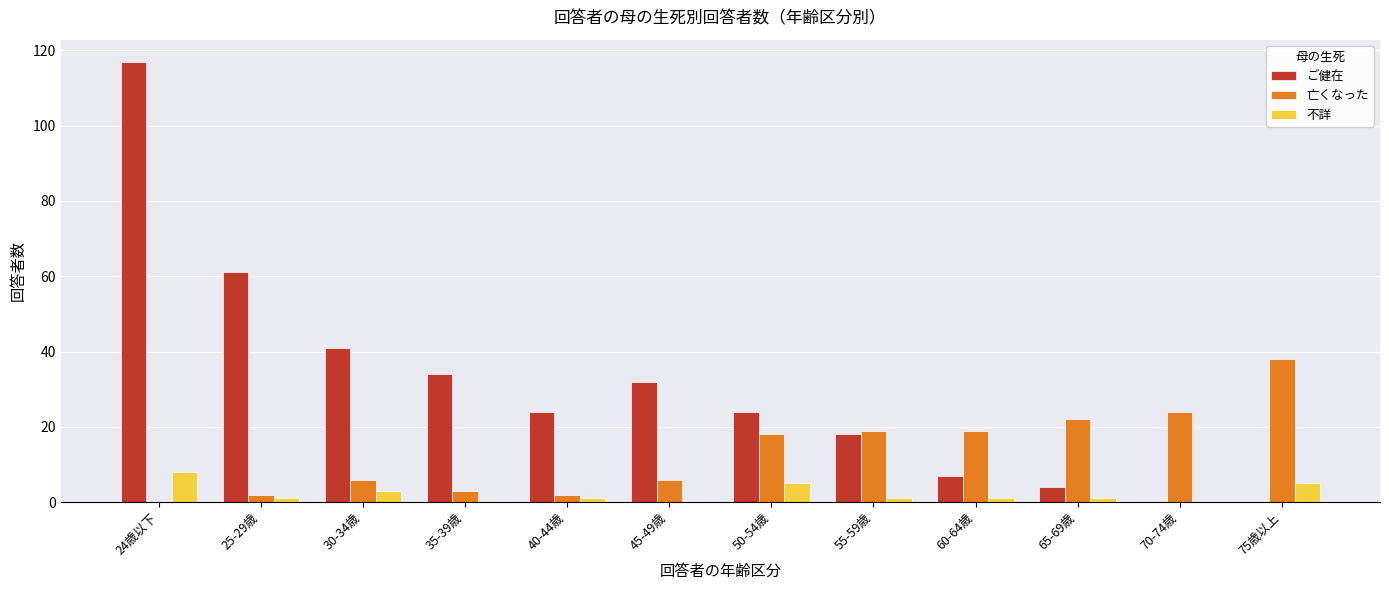

Reading left to right, transcribe all the data shown in this chart.

ご健在: 24歳以下=117	25-29歳=61	30-34歳=41	35-39歳=34	40-44歳=24	45-49歳=32	50-54歳=24	55-59歳=18	60-64歳=7	65-69歳=4	70-74歳=0	75歳以上=0
亡くなった: 24歳以下=0	25-29歳=2	30-34歳=6	35-39歳=3	40-44歳=2	45-49歳=6	50-54歳=18	55-59歳=19	60-64歳=19	65-69歳=22	70-74歳=24	75歳以上=38
不詳: 24歳以下=8	25-29歳=1	30-34歳=3	35-39歳=0	40-44歳=1	45-49歳=0	50-54歳=5	55-59歳=1	60-64歳=1	65-69歳=1	70-74歳=0	75歳以上=5